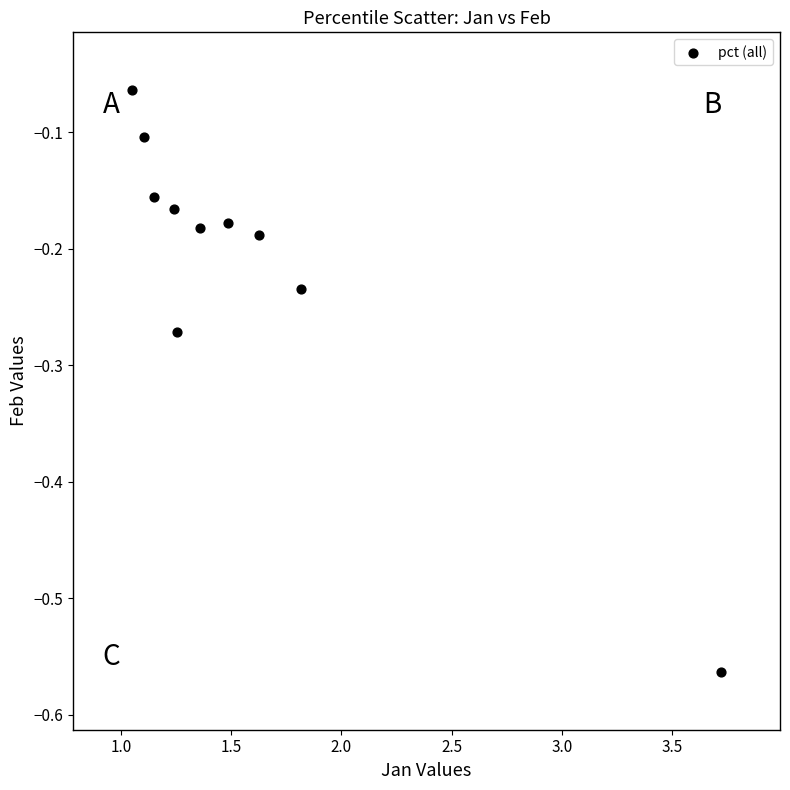

What is the average X value?

1.6